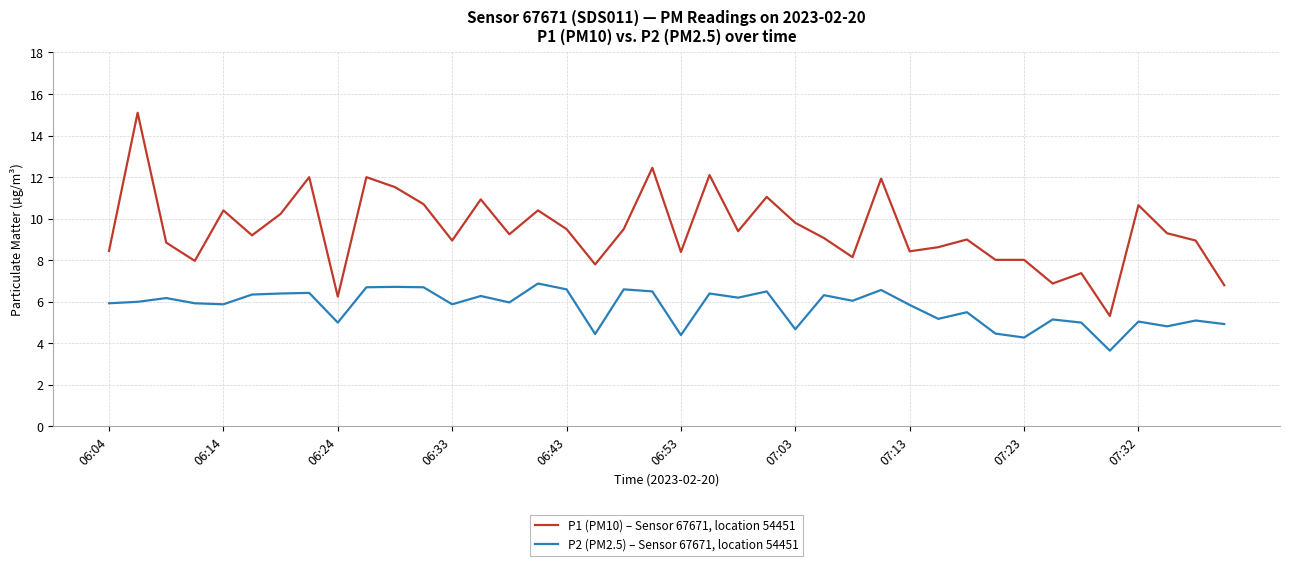

List the series in order of their overall mean, highest first.

P1 (PM10) – Sensor 67671, location 54451, P2 (PM2.5) – Sensor 67671, location 54451